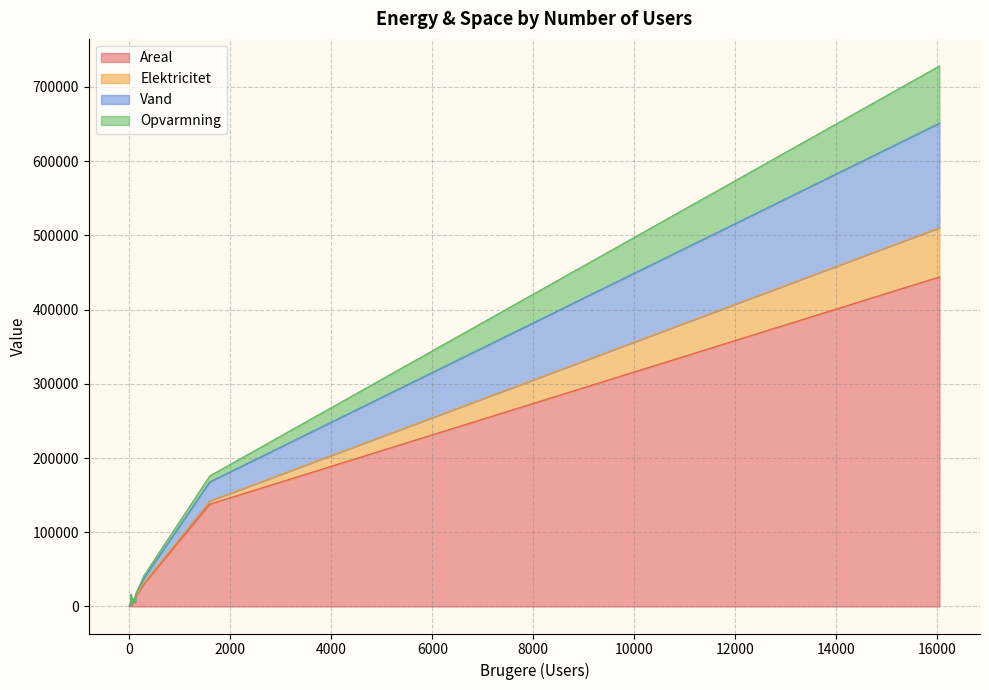

Rank the categories by Vand value from lowest to highest.

0, 8, 42, 115, 9, 28, 115, 86, 120, 74, 100, 34, 289, 1592, 16045